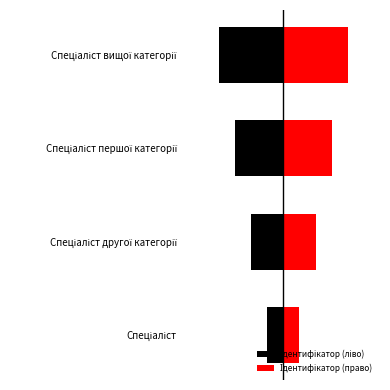

What is the greatest value displayed?

4